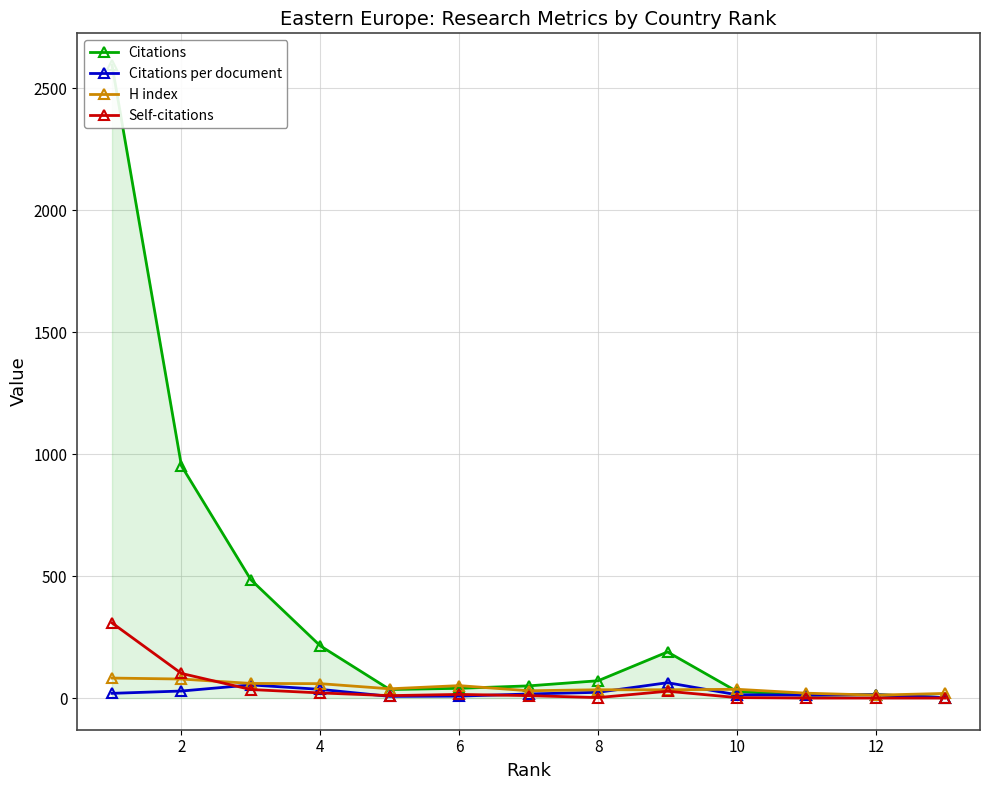

True or false: Self-citations and Citations cross at least once.

False